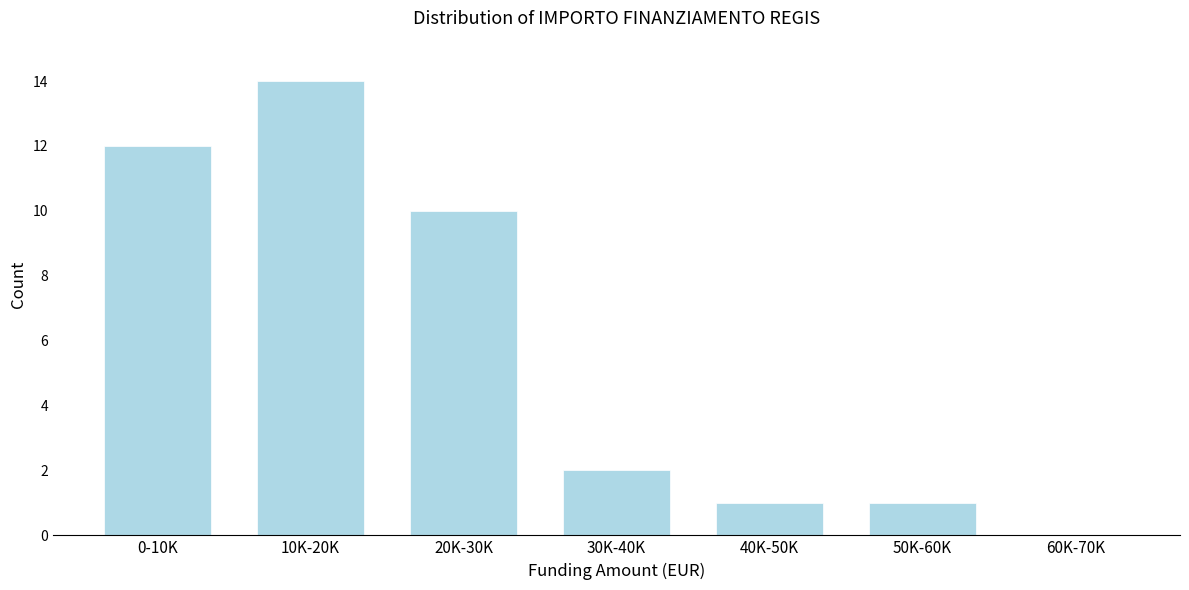

Reading left to right, transcribe all the data shown in this chart.

0-10K=12	10K-20K=14	20K-30K=10	30K-40K=2	40K-50K=1	50K-60K=1	60K-70K=0